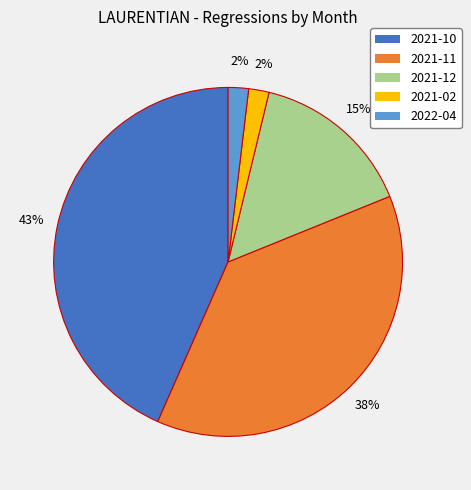

To the nearest percent, what is the difference between the 2021-12 and 2021-11 slice percentages?

23%